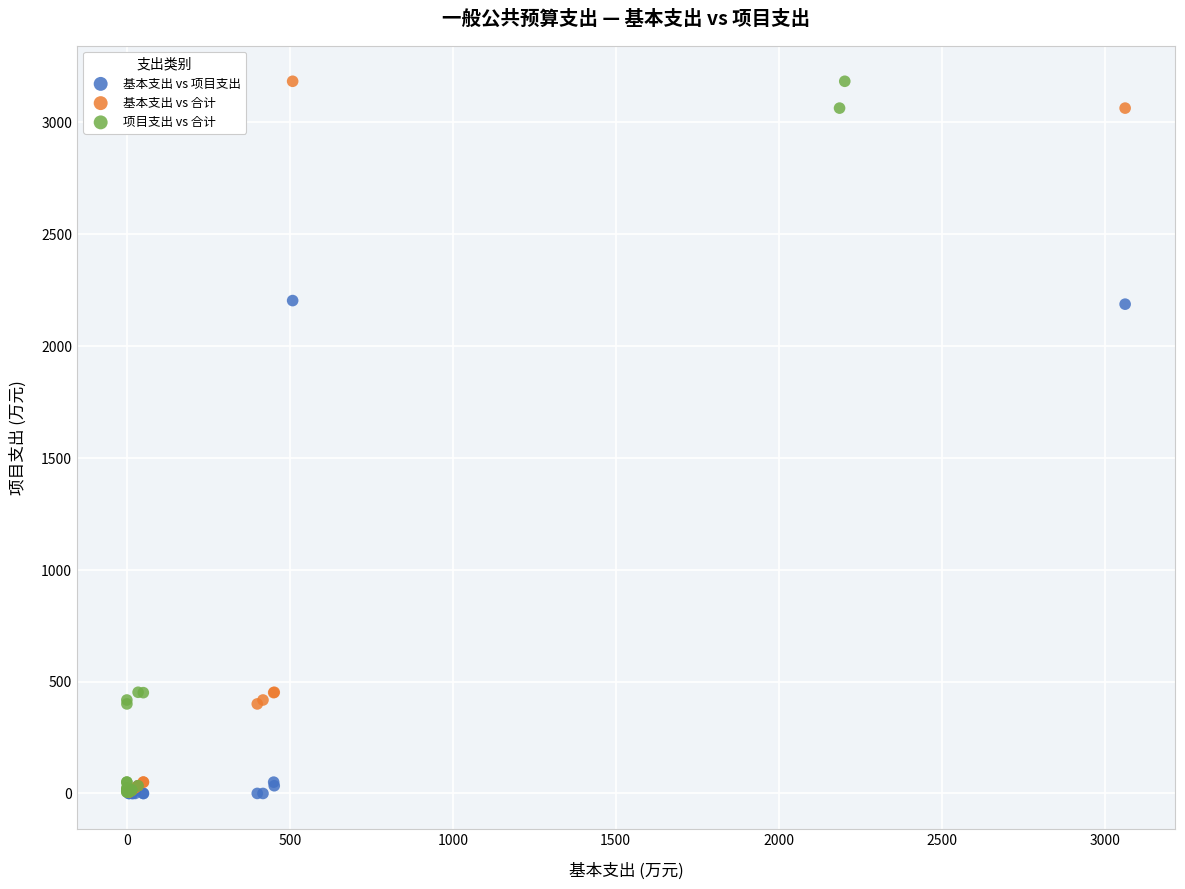

What are all the series names shown in the legend?

基本支出 vs 项目支出, 基本支出 vs 合计, 项目支出 vs 合计